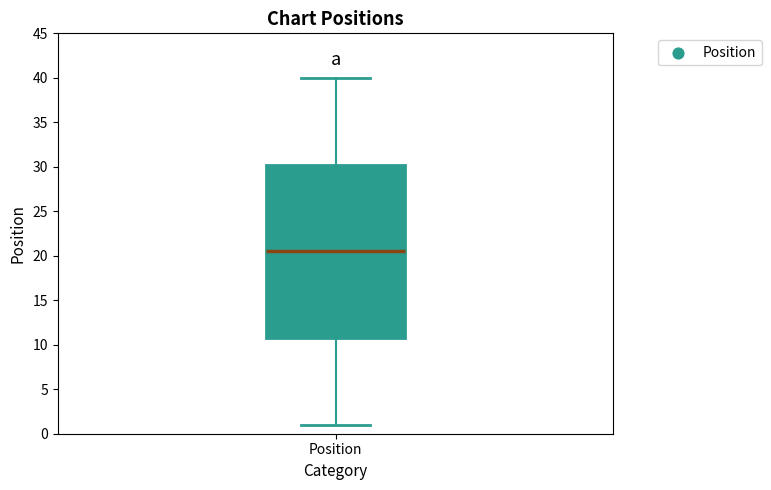

Transcribe this box plot: give where the median line is, the range the box spans, and where the two whiskers end, as read against the y-axis. The values are not printed on the chart, so give them approximately, as read against the axis.

median 20.5, box 11.0 to 30.5, whiskers 1.0 to 40.0